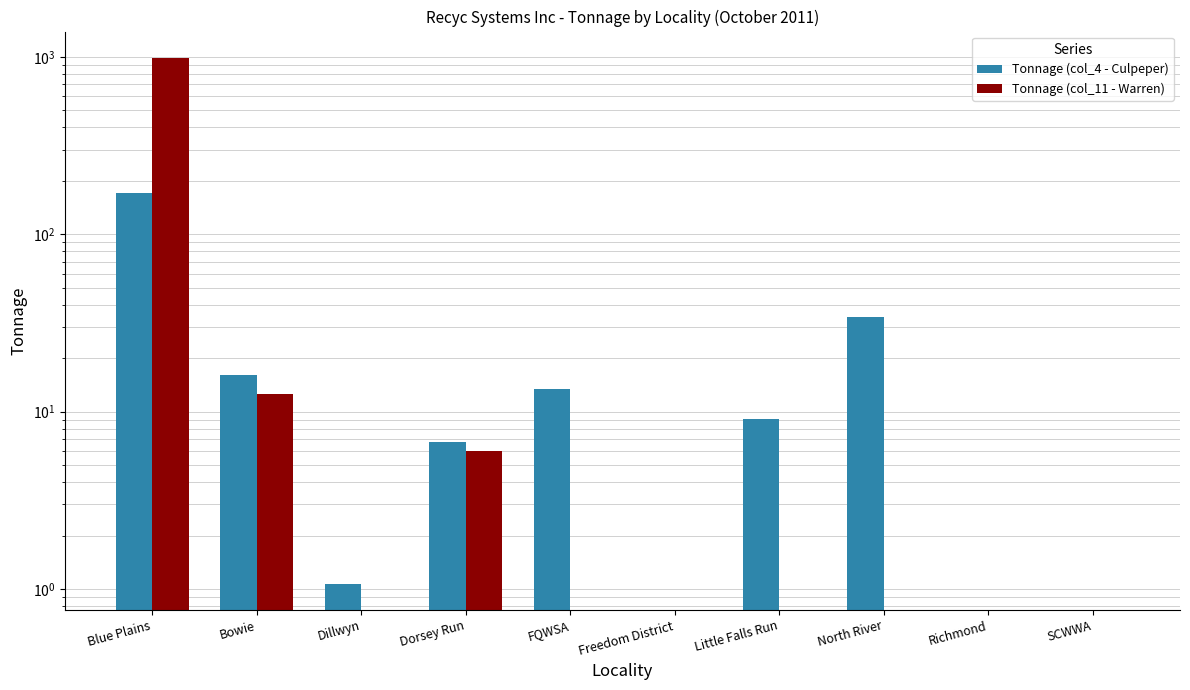

How many distinct data groups are displayed?

2